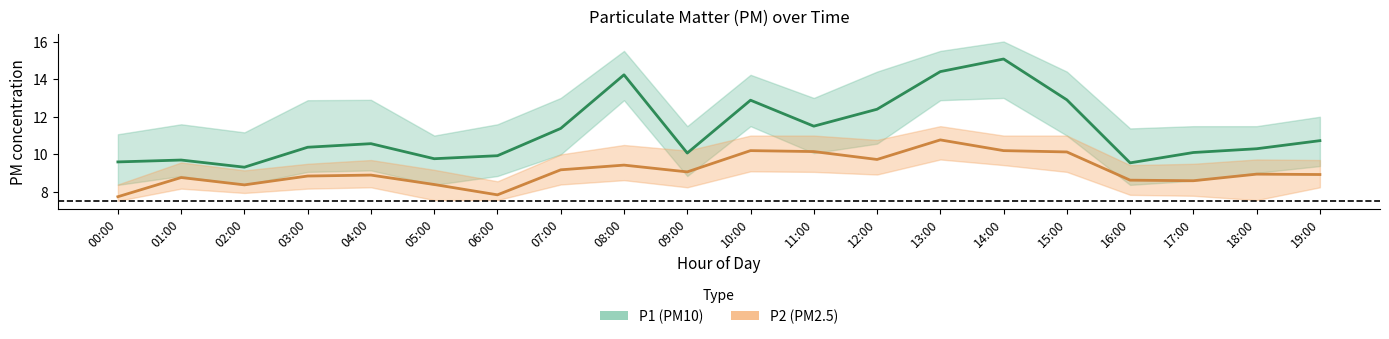

Is this an area chart (filled region under the line)?

No